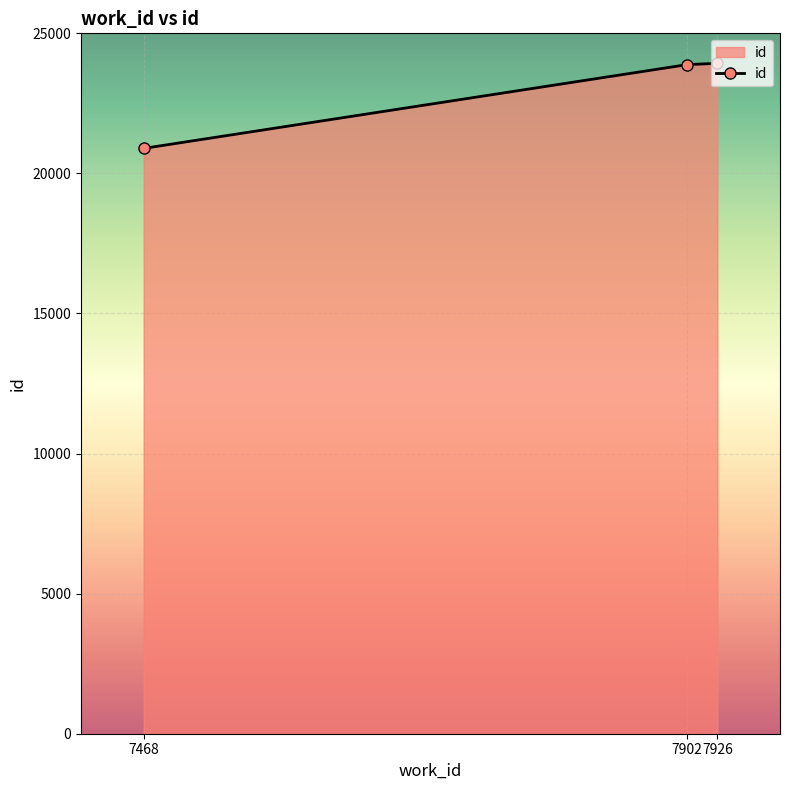

How many lines are shown in the chart?

1